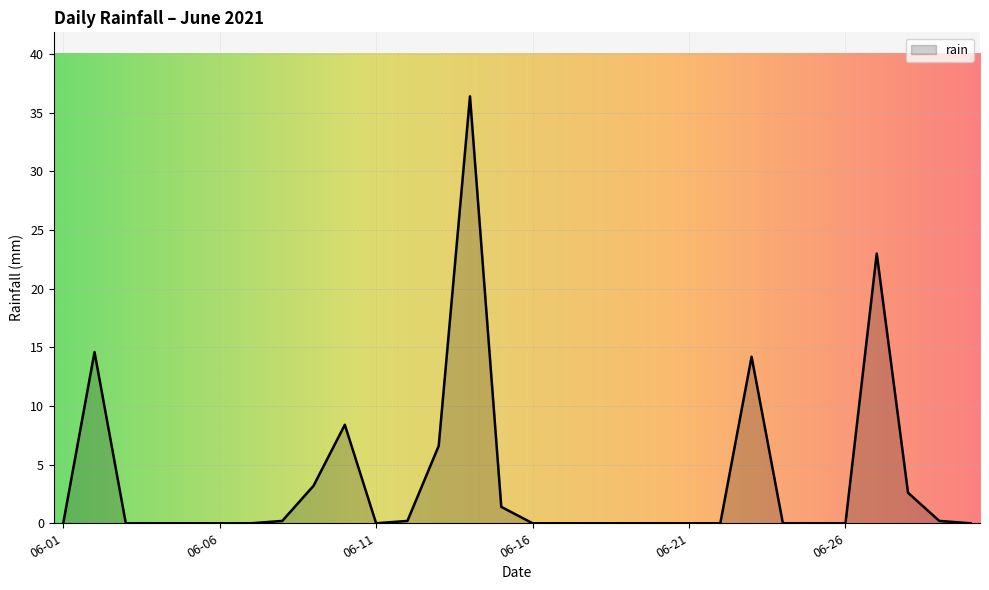

What is the maximum value shown in the chart?

36.4